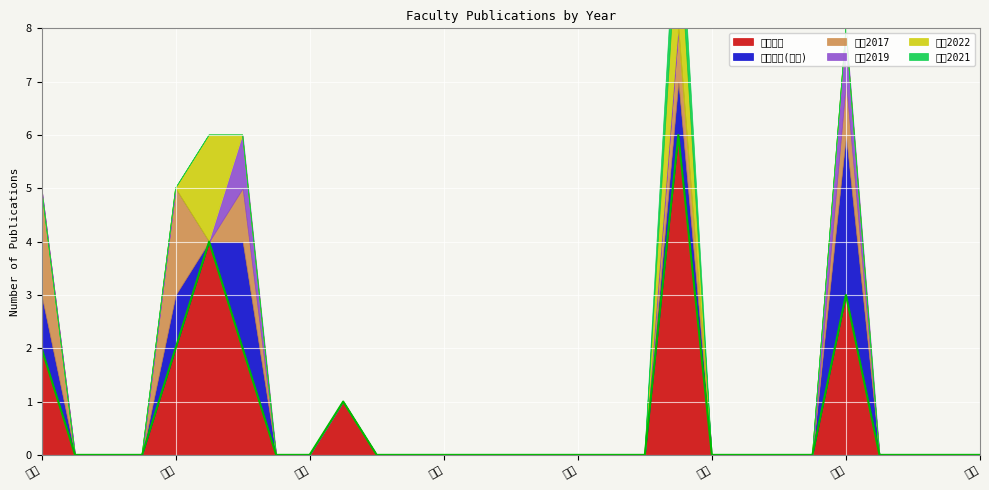

What is the label of the 4th point from the right?

北條